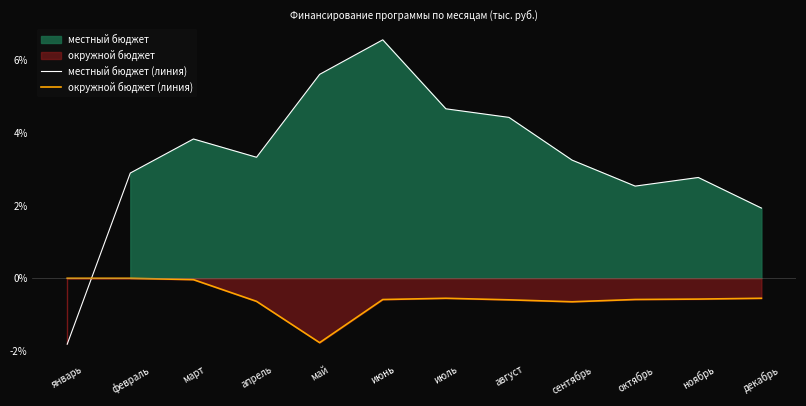

How many values in the окружной бюджет (линия) series are below 0?

10